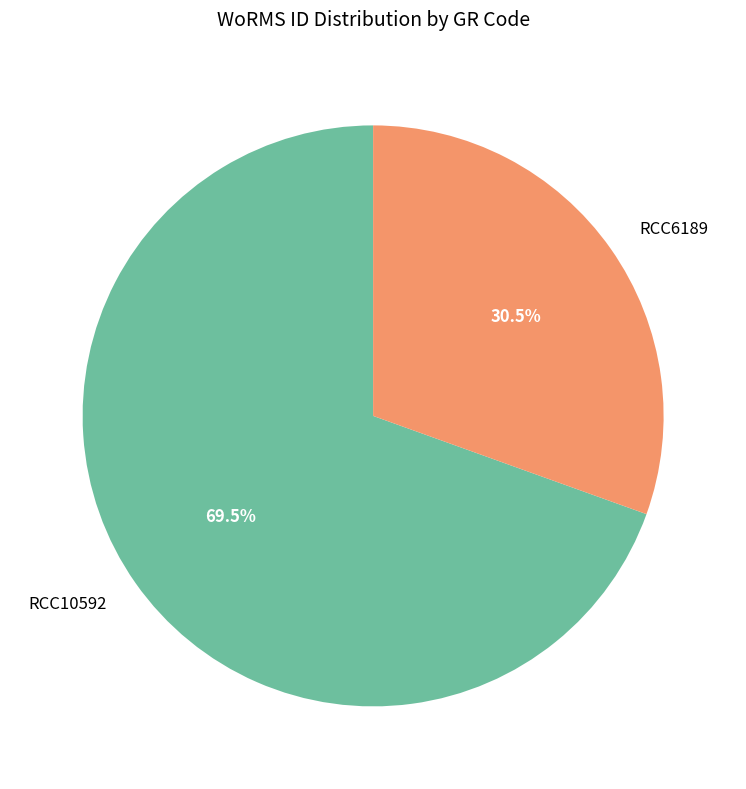

How much of the chart is everything except RCC10592?

30.5%